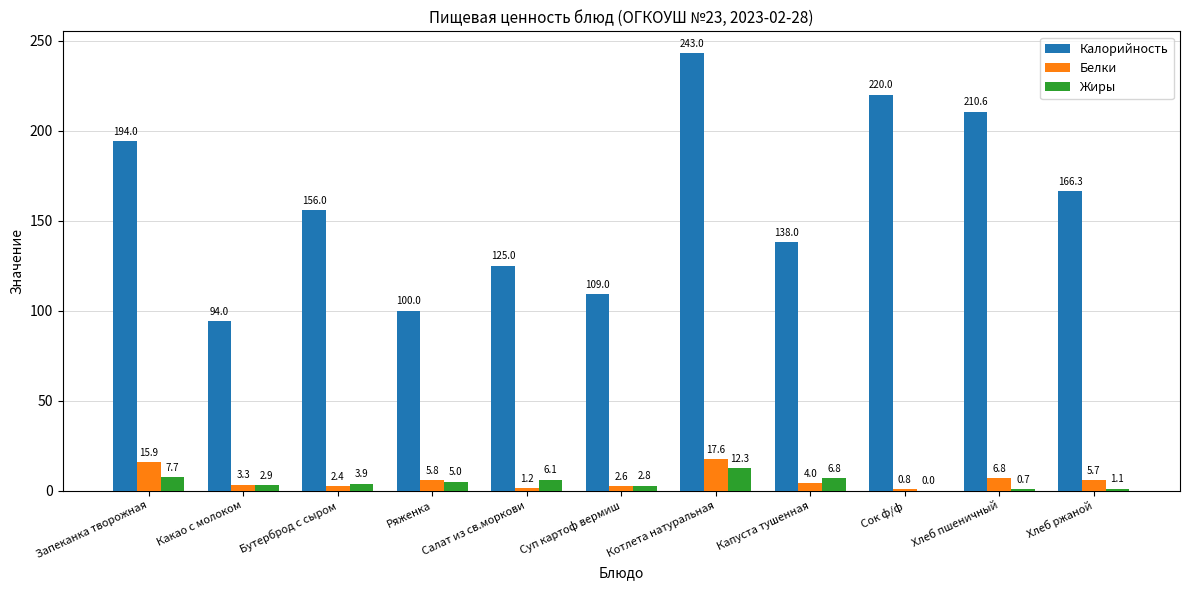

Is it true that Жиры equals 1.1 at Хлеб ржаной?

True